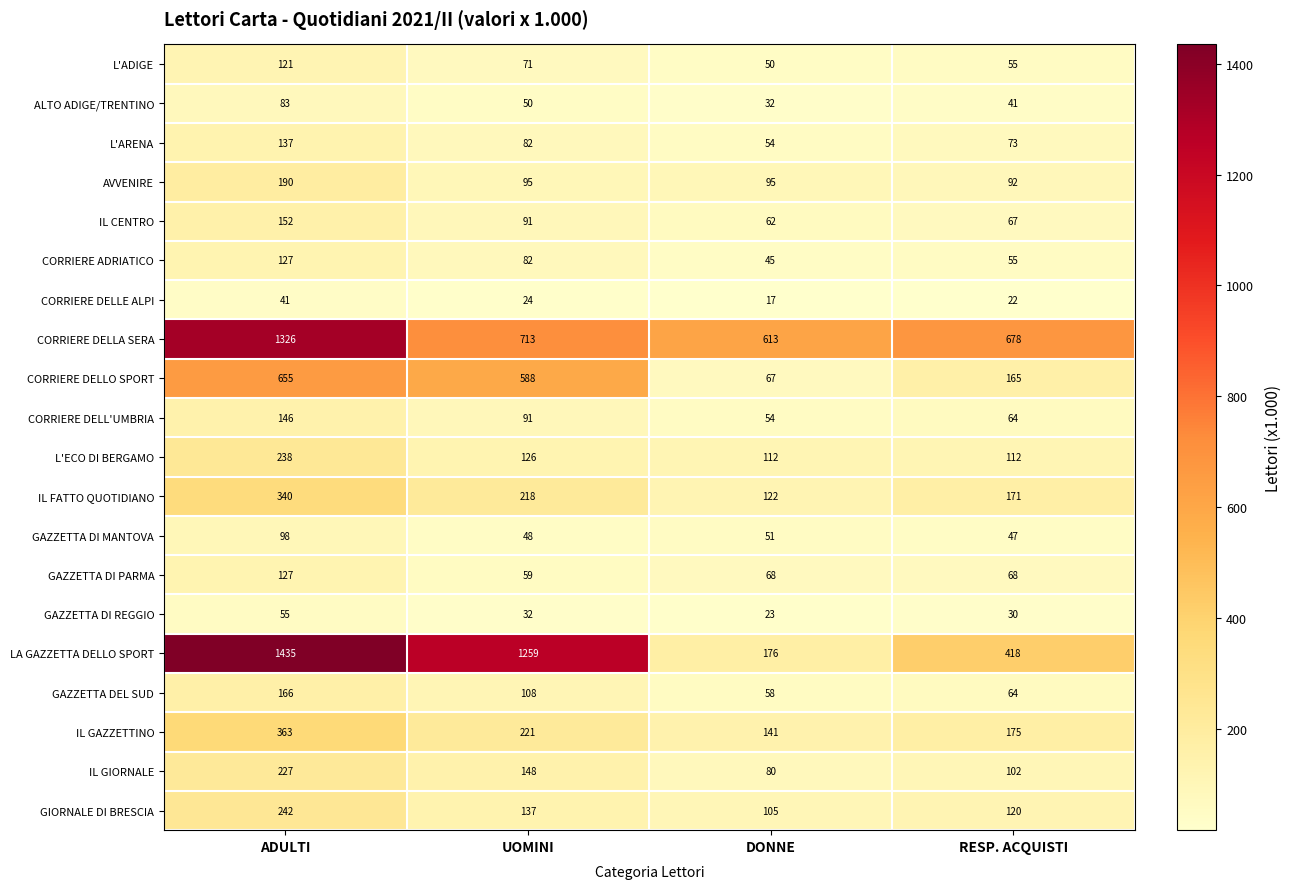

At which label does IL FATTO QUOTIDIANO first exceed 218?

ADULTI